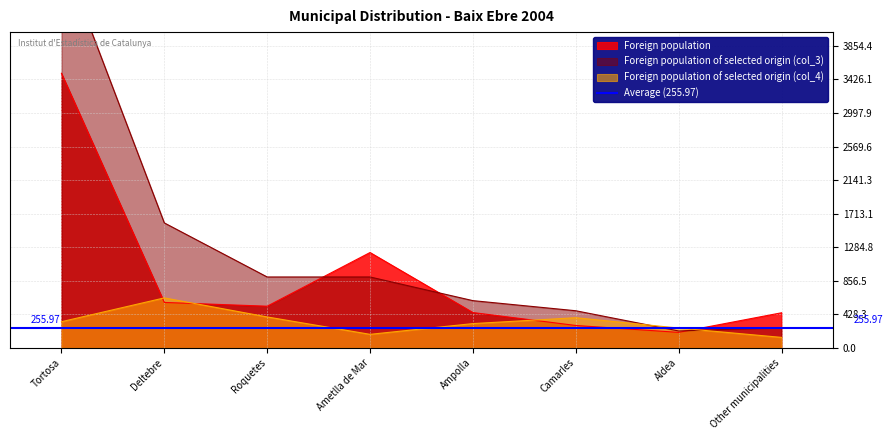

How many intersections are there between Foreign population and Foreign population of selected origin (col_4)?

4